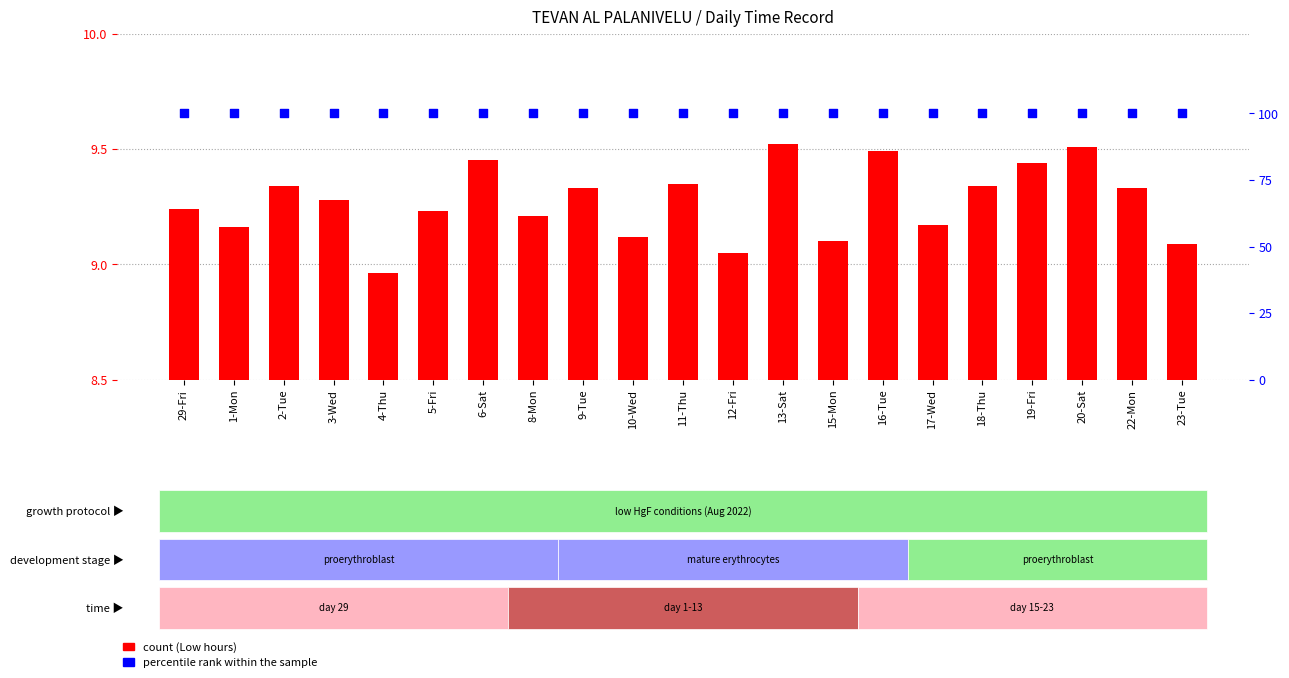

Which series has the widest spread of Y values?

Low (Hours Worked)